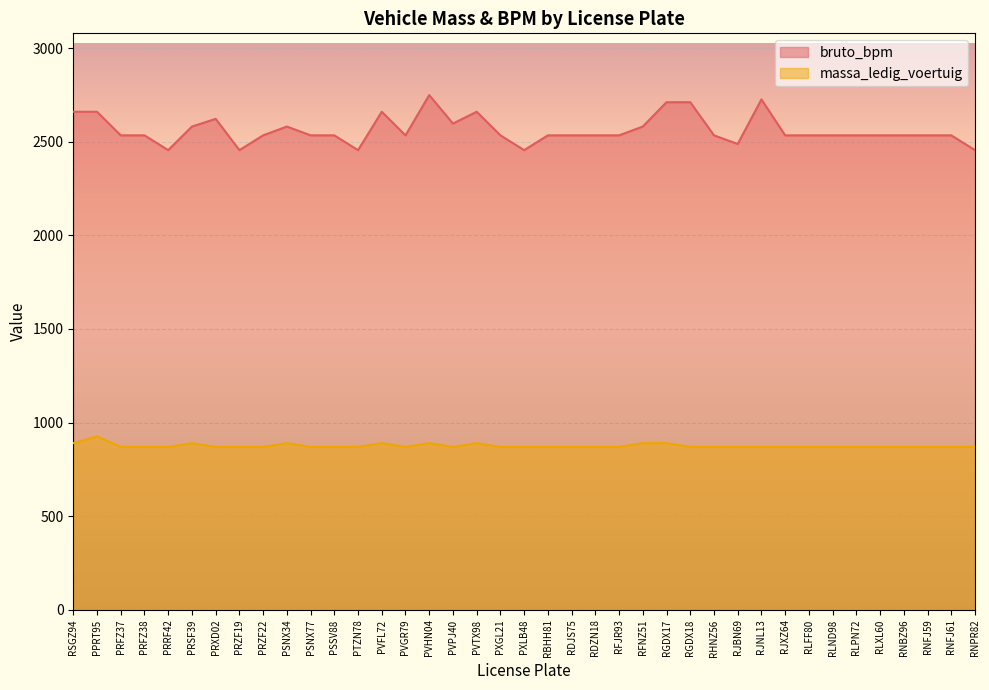

True or false: massa_ledig_voertuig and bruto_bpm cross at least once.

False